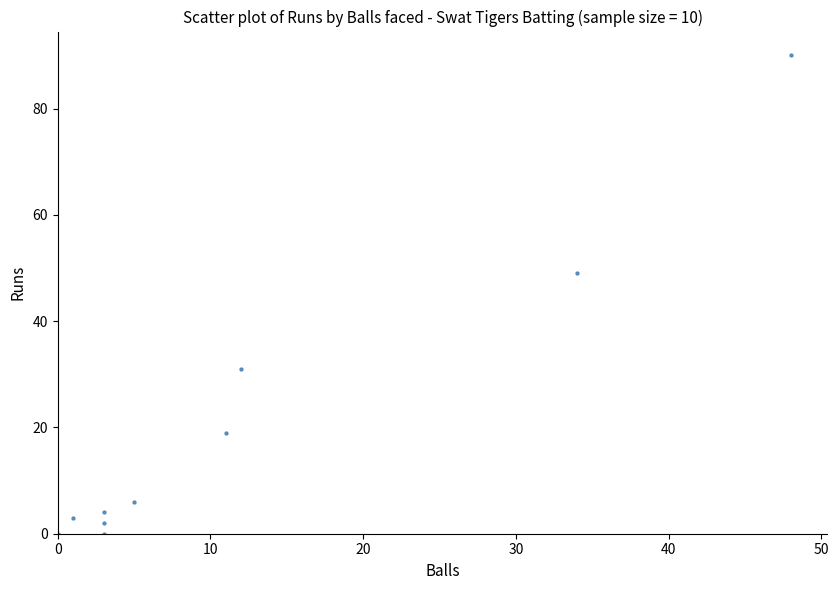

What Y value in the scatter plot is closest to 45?

49